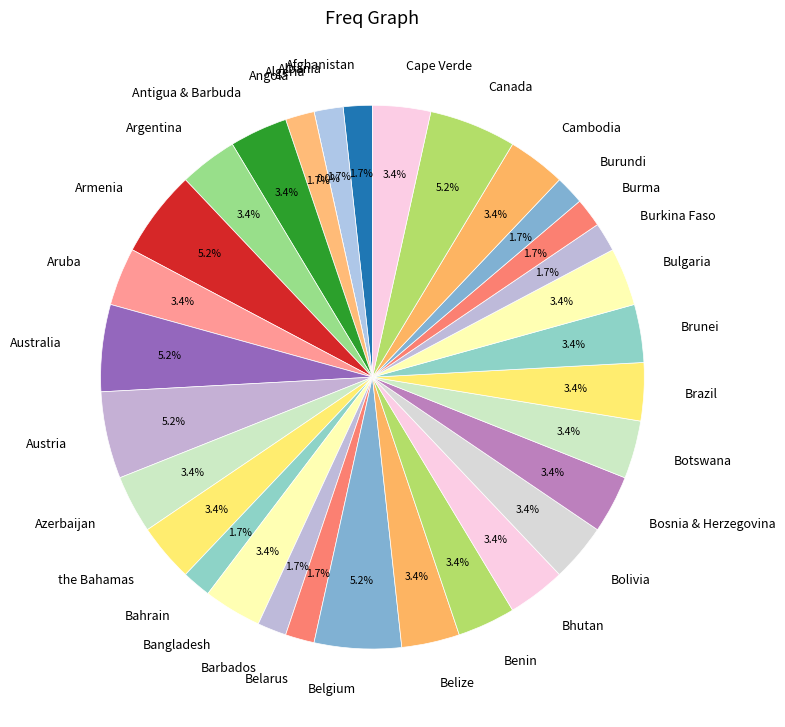

Which has a higher value, Aruba or Angola?

Aruba